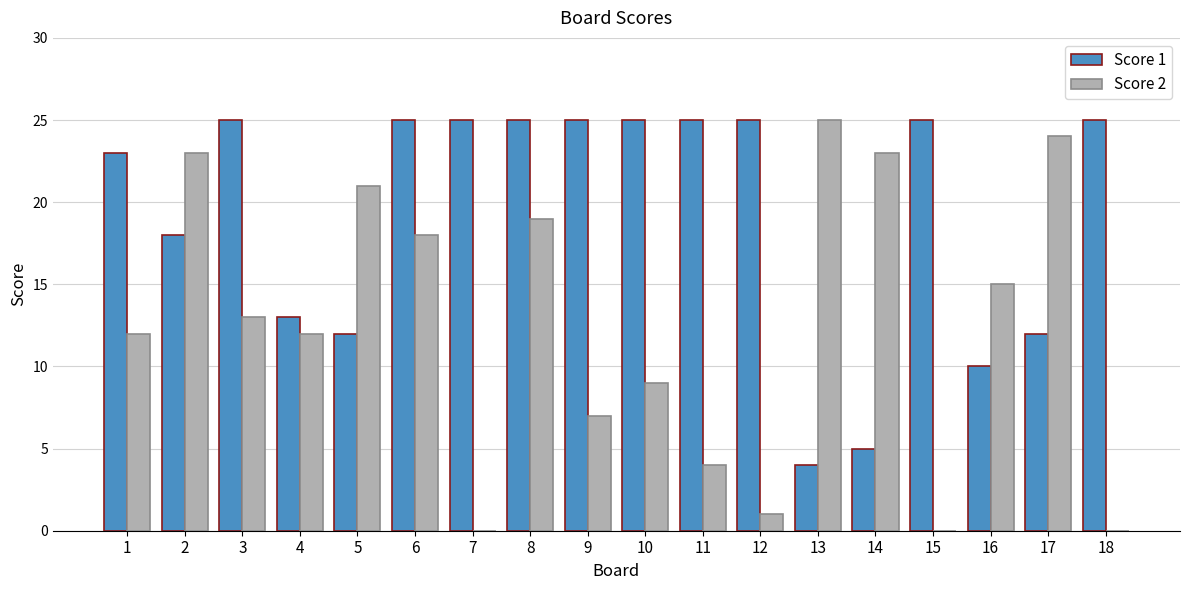

Between 17 and 18, which series saw the biggest shift?

Score 2